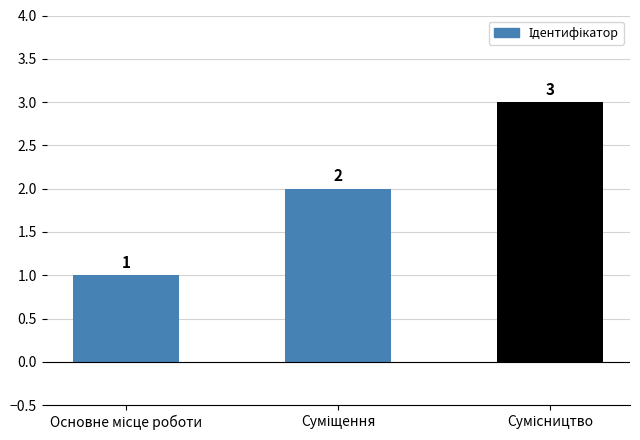

How many series are shown in this chart?

1